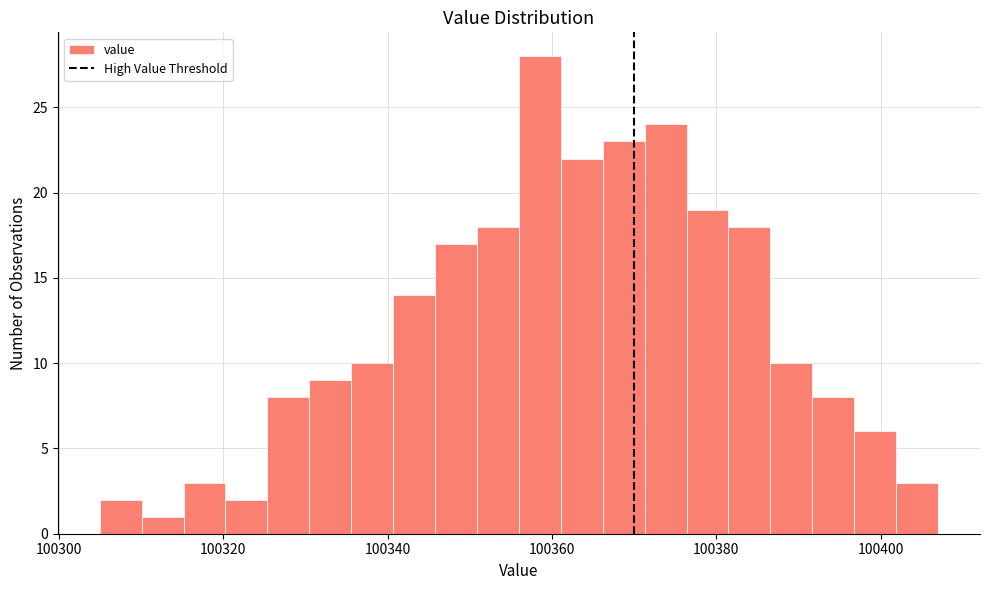

Around what value on the x-axis is the tallest bar? Give the approximate position of its centre, as read against the axis.

100358